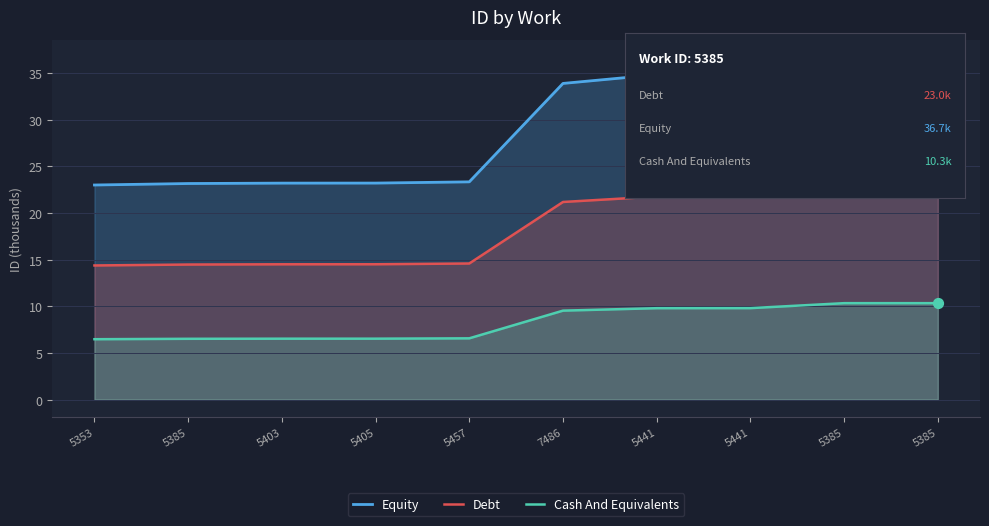

At which category is the sum across all series the highest?

5385